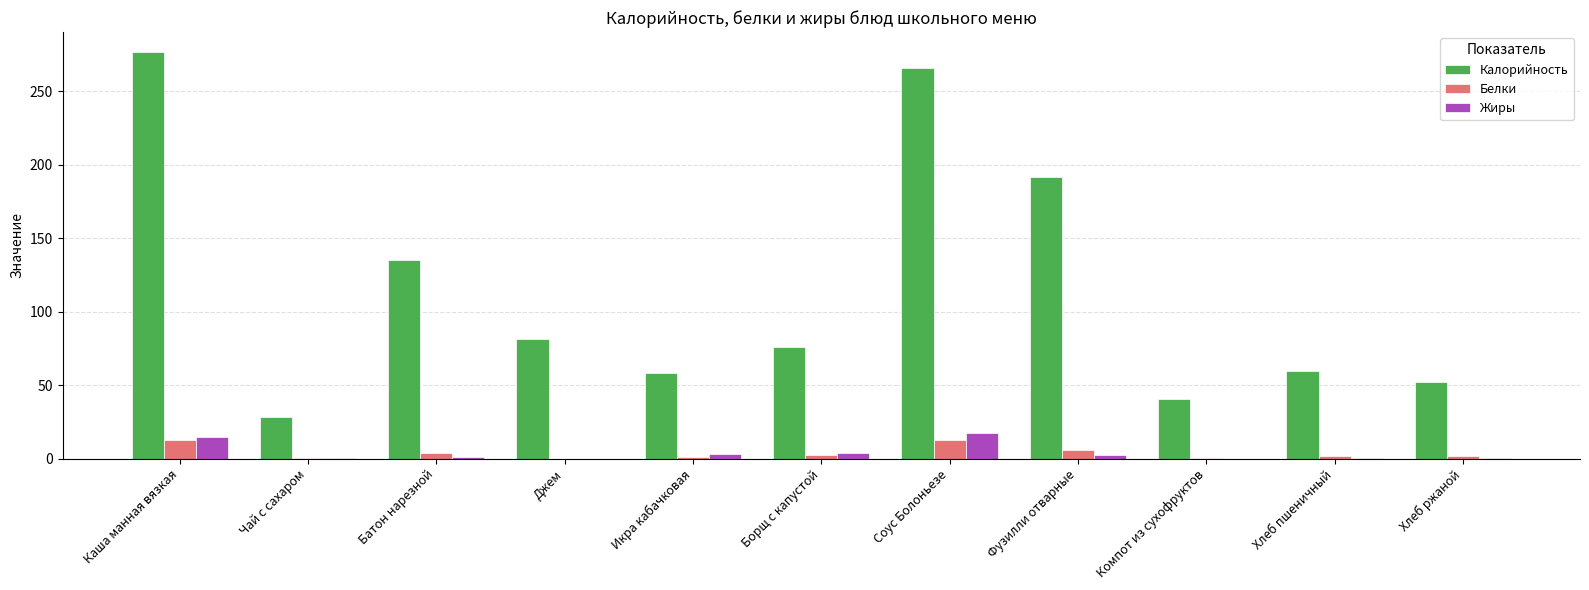

The value of Белки at Джем is 0.0. True or false?

True